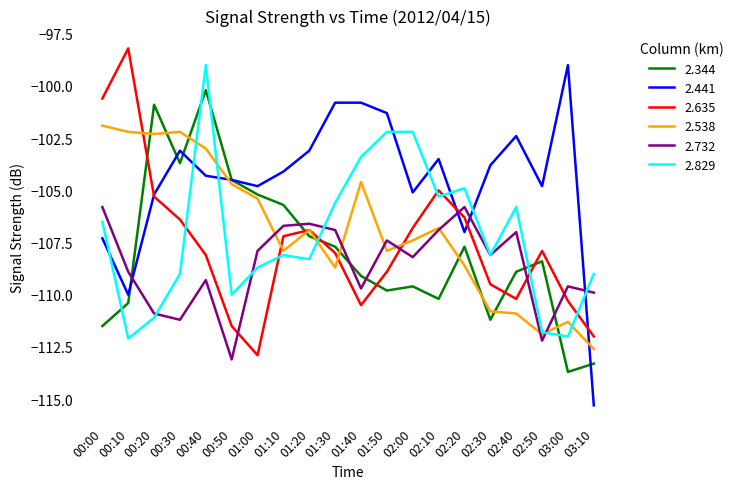

What is the lowest value of the 2.829 series?

-112.1